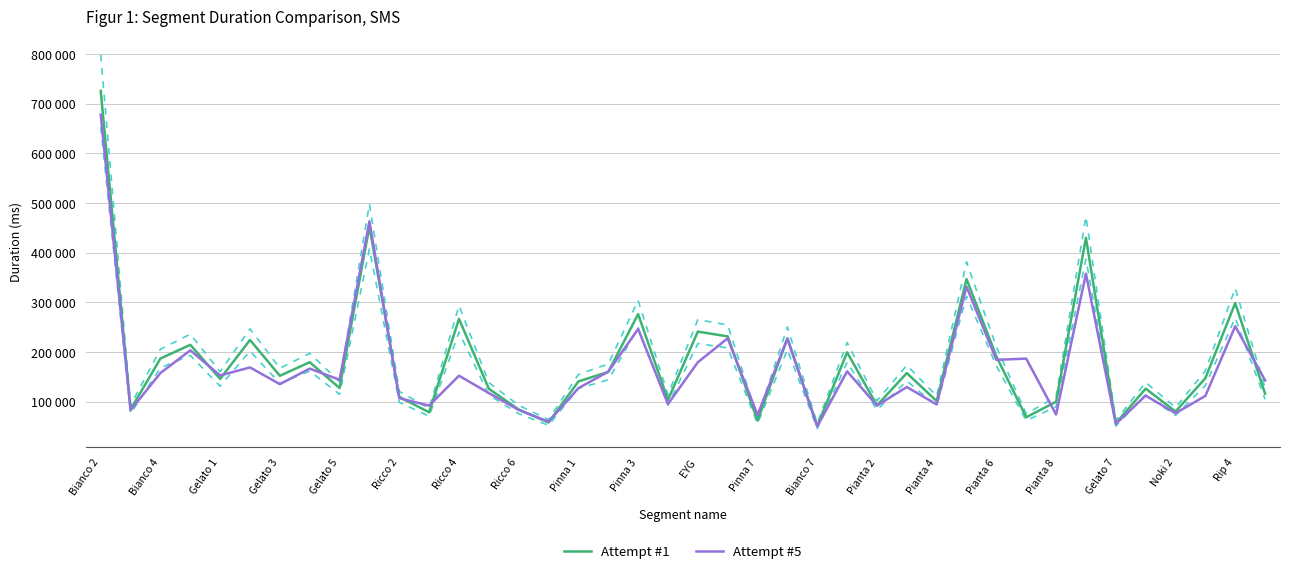

After their last crossing, which series has the higher values: Attempt #1 or Attempt #5?

Attempt #5